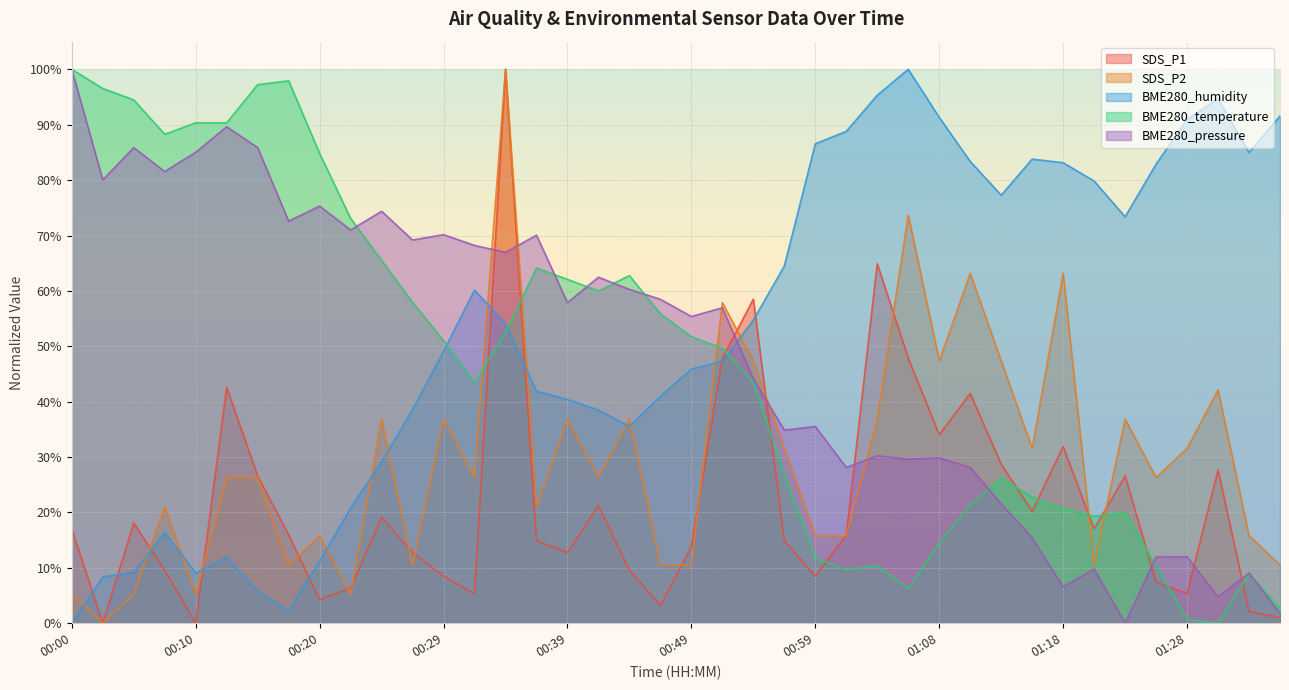

Reading right to left, transcribe all the data shown in this chart.

SDS_P1: 01:36=0.0	01:33=0.0	01:31=0.3	01:28=0.1	01:26=0.1	01:24=0.3	01:20=0.2	01:18=0.3	01:16=0.2	01:13=0.3	01:11=0.4	01:08=0.3	01:06=0.5	01:03=0.6	01:01=0.2	00:59=0.1	00:56=0.1	00:54=0.6	00:51=0.5	00:49=0.1	00:46=0.0	00:44=0.1	00:41=0.2	00:39=0.1	00:37=0.1	00:34=1.0	00:32=0.1	00:29=0.1	00:27=0.1	00:24=0.2	00:22=0.1	00:20=0.0	00:17=0.2	00:15=0.3	00:12=0.4	00:10=0.0	00:07=0.1	00:05=0.2	00:02=0.0	00:00=0.2
SDS_P2: 01:36=0.1	01:33=0.2	01:31=0.4	01:28=0.3	01:26=0.3	01:24=0.4	01:20=0.1	01:18=0.6	01:16=0.3	01:13=0.5	01:11=0.6	01:08=0.5	01:06=0.7	01:03=0.4	01:01=0.2	00:59=0.2	00:56=0.3	00:54=0.5	00:51=0.6	00:49=0.1	00:46=0.1	00:44=0.4	00:41=0.3	00:39=0.4	00:37=0.2	00:34=1.0	00:32=0.3	00:29=0.4	00:27=0.1	00:24=0.4	00:22=0.1	00:20=0.2	00:17=0.1	00:15=0.3	00:12=0.3	00:10=0.1	00:07=0.2	00:05=0.1	00:02=0.0	00:00=0.1
BME280_humidity: 01:36=0.9	01:33=0.8	01:31=0.9	01:28=0.9	01:26=0.8	01:24=0.7	01:20=0.8	01:18=0.8	01:16=0.8	01:13=0.8	01:11=0.8	01:08=0.9	01:06=1.0	01:03=1.0	01:01=0.9	00:59=0.9	00:56=0.6	00:54=0.5	00:51=0.5	00:49=0.5	00:46=0.4	00:44=0.4	00:41=0.4	00:39=0.4	00:37=0.4	00:34=0.5	00:32=0.6	00:29=0.5	00:27=0.4	00:24=0.3	00:22=0.2	00:20=0.1	00:17=0.0	00:15=0.1	00:12=0.1	00:10=0.1	00:07=0.2	00:05=0.1	00:02=0.1	00:00=0.0
BME280_temperature: 01:36=0.0	01:33=0.1	01:31=0.0	01:28=0.0	01:26=0.1	01:24=0.2	01:20=0.2	01:18=0.2	01:16=0.2	01:13=0.3	01:11=0.2	01:08=0.1	01:06=0.1	01:03=0.1	01:01=0.1	00:59=0.1	00:56=0.3	00:54=0.4	00:51=0.5	00:49=0.5	00:46=0.6	00:44=0.6	00:41=0.6	00:39=0.6	00:37=0.6	00:34=0.5	00:32=0.4	00:29=0.5	00:27=0.6	00:24=0.7	00:22=0.7	00:20=0.8	00:17=1.0	00:15=1.0	00:12=0.9	00:10=0.9	00:07=0.9	00:05=0.9	00:02=1.0	00:00=1.0
BME280_pressure: 01:36=0.0	01:33=0.1	01:31=0.0	01:28=0.1	01:26=0.1	01:24=0.0	01:20=0.1	01:18=0.1	01:16=0.2	01:13=0.2	01:11=0.3	01:08=0.3	01:06=0.3	01:03=0.3	01:01=0.3	00:59=0.4	00:56=0.3	00:54=0.4	00:51=0.6	00:49=0.6	00:46=0.6	00:44=0.6	00:41=0.6	00:39=0.6	00:37=0.7	00:34=0.7	00:32=0.7	00:29=0.7	00:27=0.7	00:24=0.7	00:22=0.7	00:20=0.8	00:17=0.7	00:15=0.9	00:12=0.9	00:10=0.9	00:07=0.8	00:05=0.9	00:02=0.8	00:00=1.0